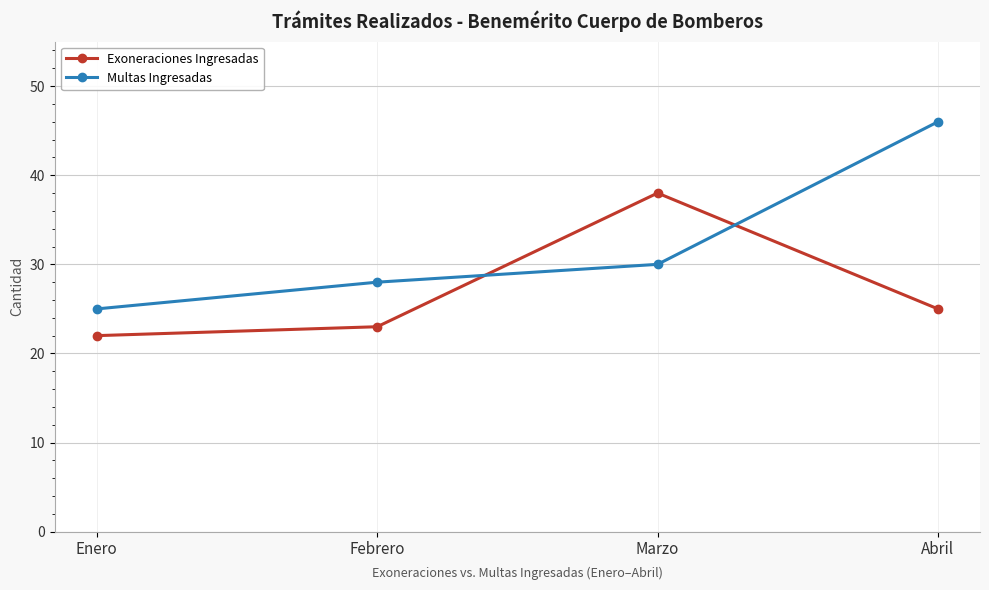

Is it true that Multas Ingresadas equals 25 at Enero?

True